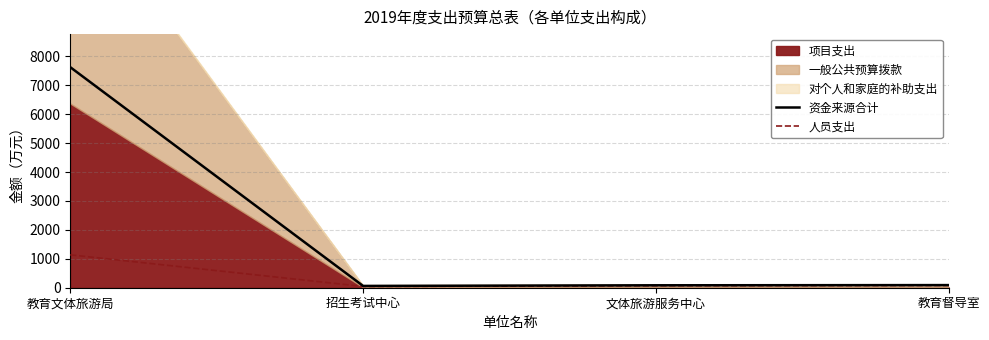

True or false: 人员支出 has more than 0 points higher than both neighbors.

False